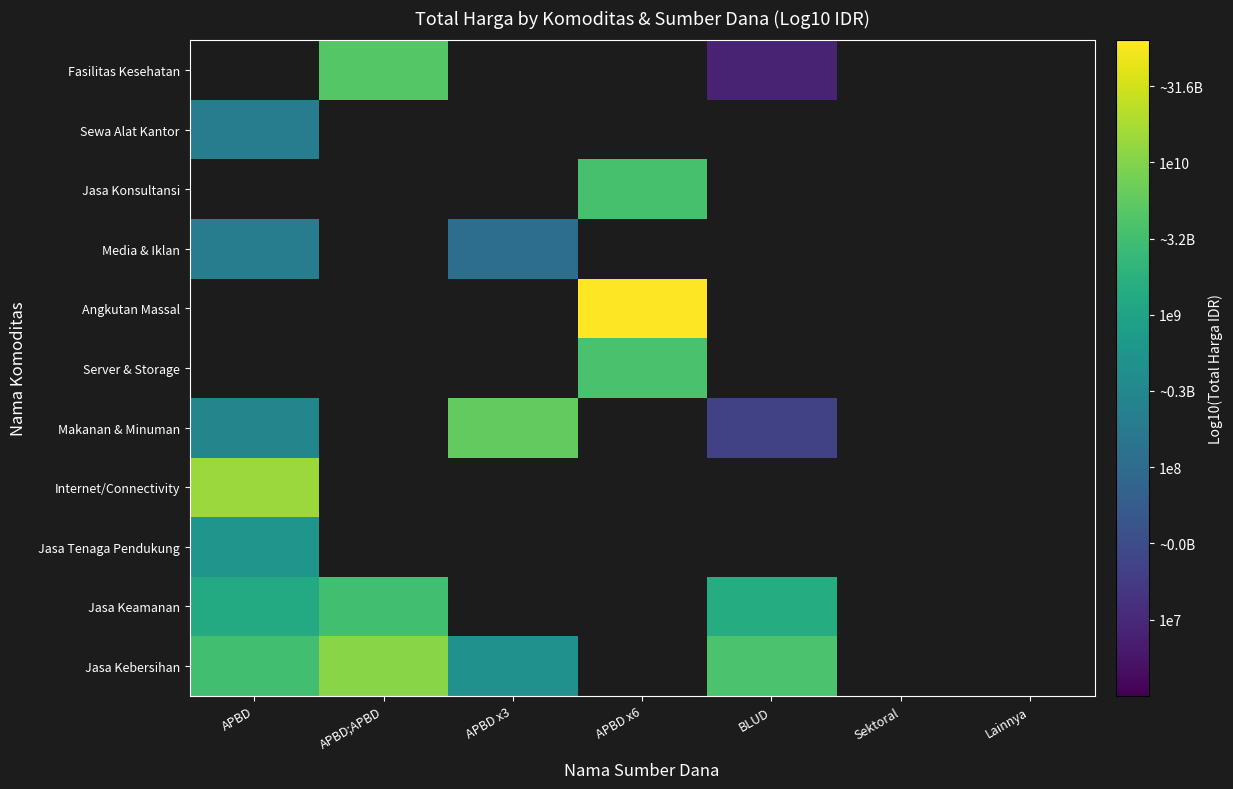

At which label does Sewa Alat Kantor reach its minimum?

APBD